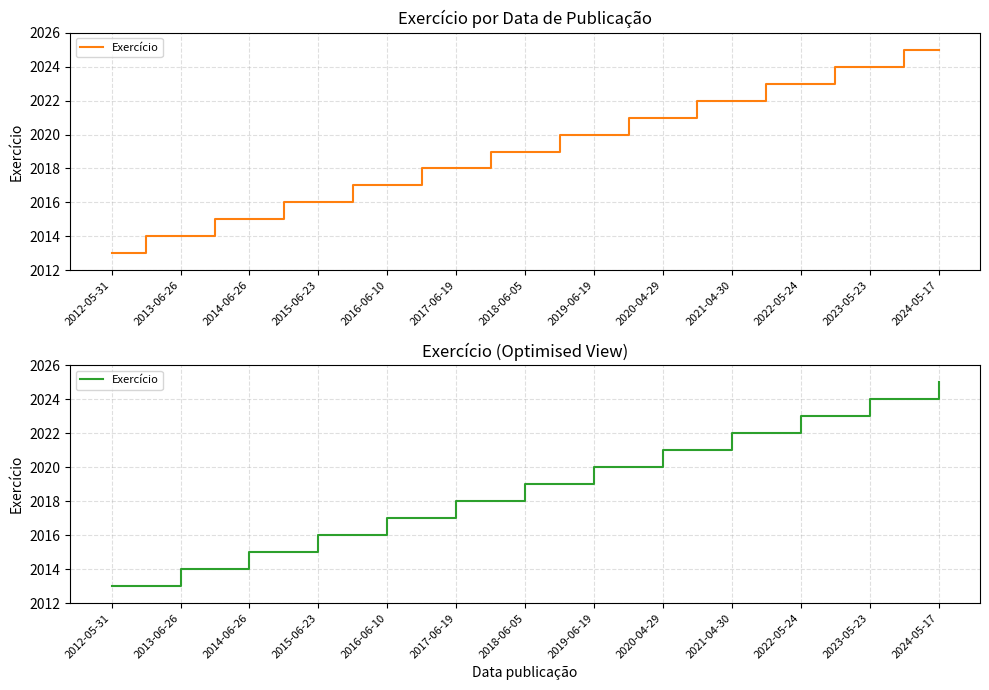

Which category has the highest value across all series?

2024-05-17